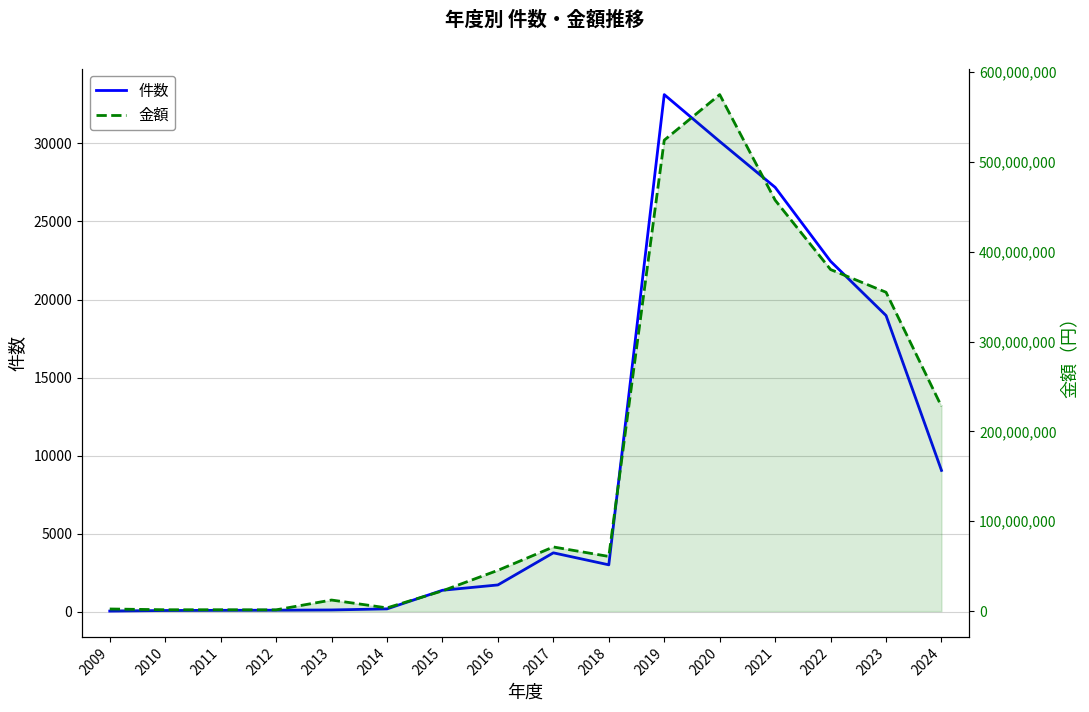

True or false: 件数 and 金額 cross at least once.

False